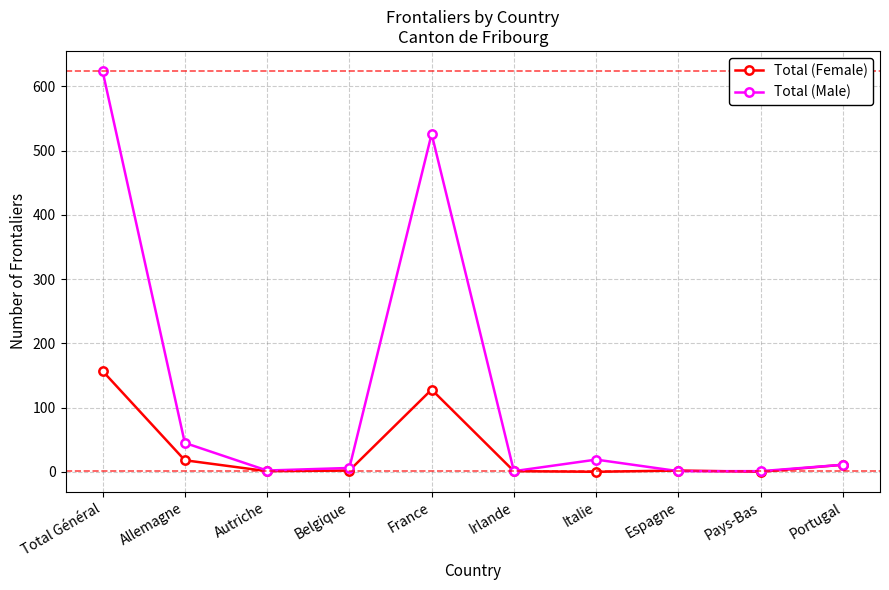

What is the difference between the Total (Female) values at France and Irlande?

127